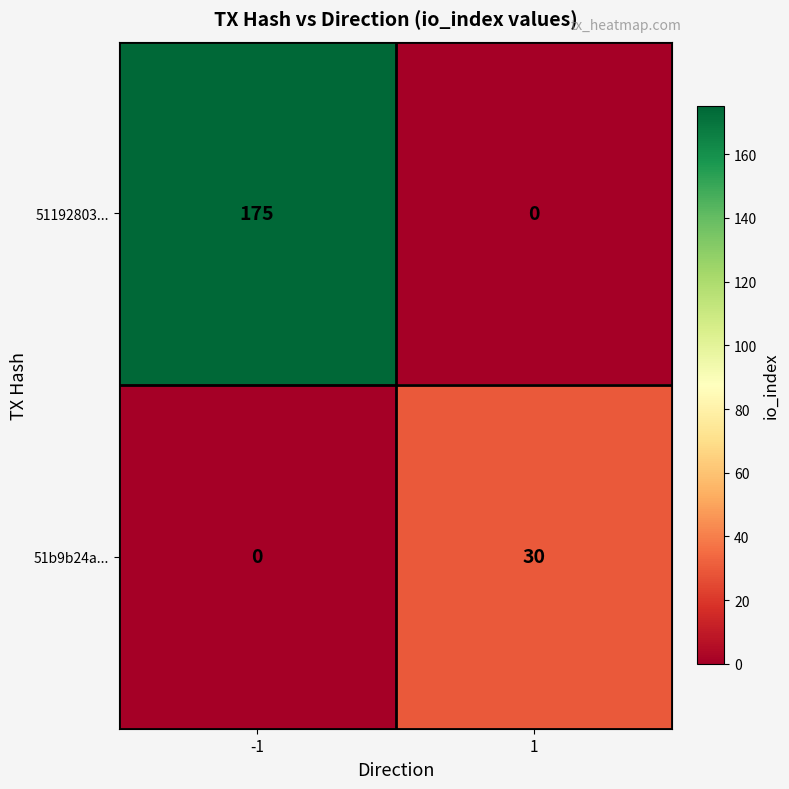

What is the total value across all series at -1?

175